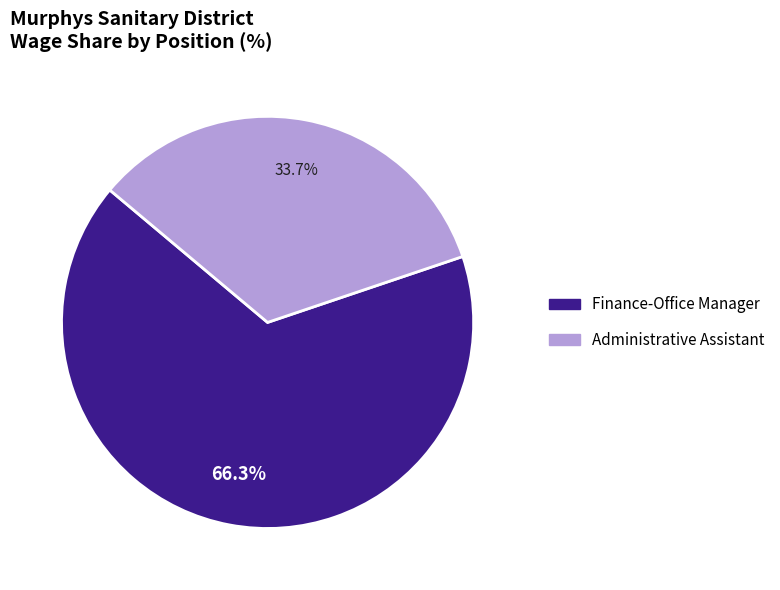

To the nearest percent, what portion does Finance-Office Manager represent?

66%